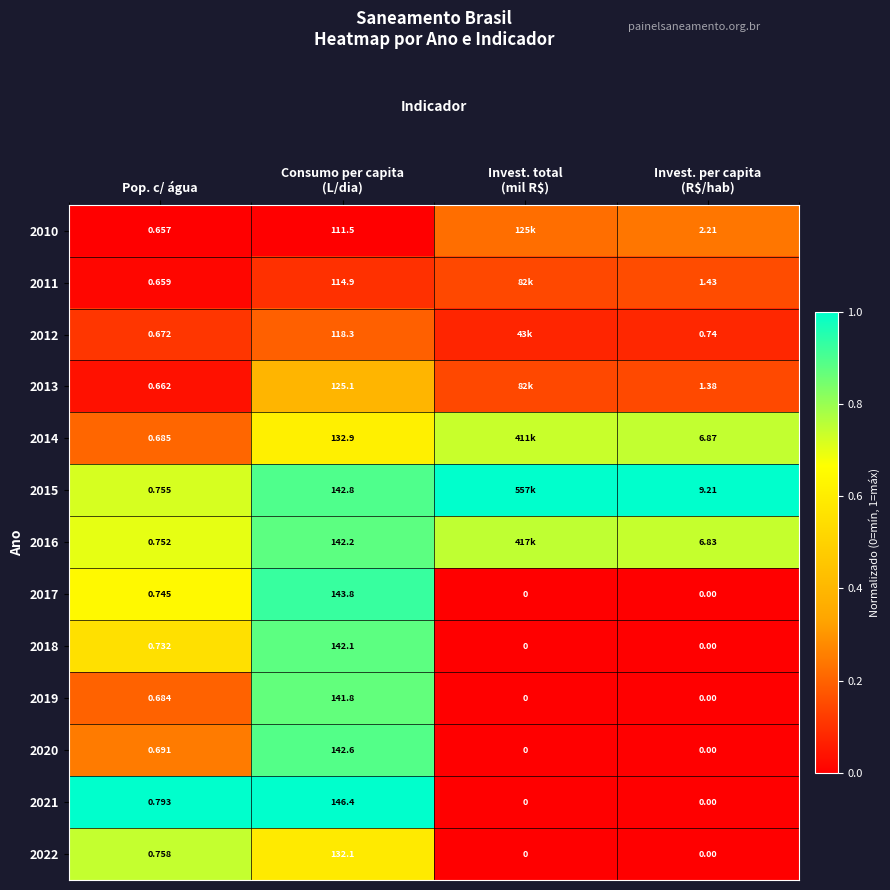

At which label is 2019 closest to 70?

Pop. c/ água